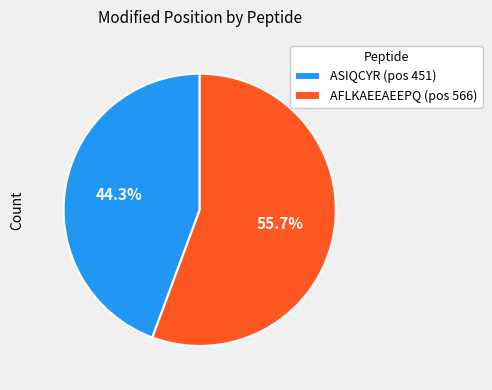

True or false: ASIQCYR accounts for 50% of the total.

False